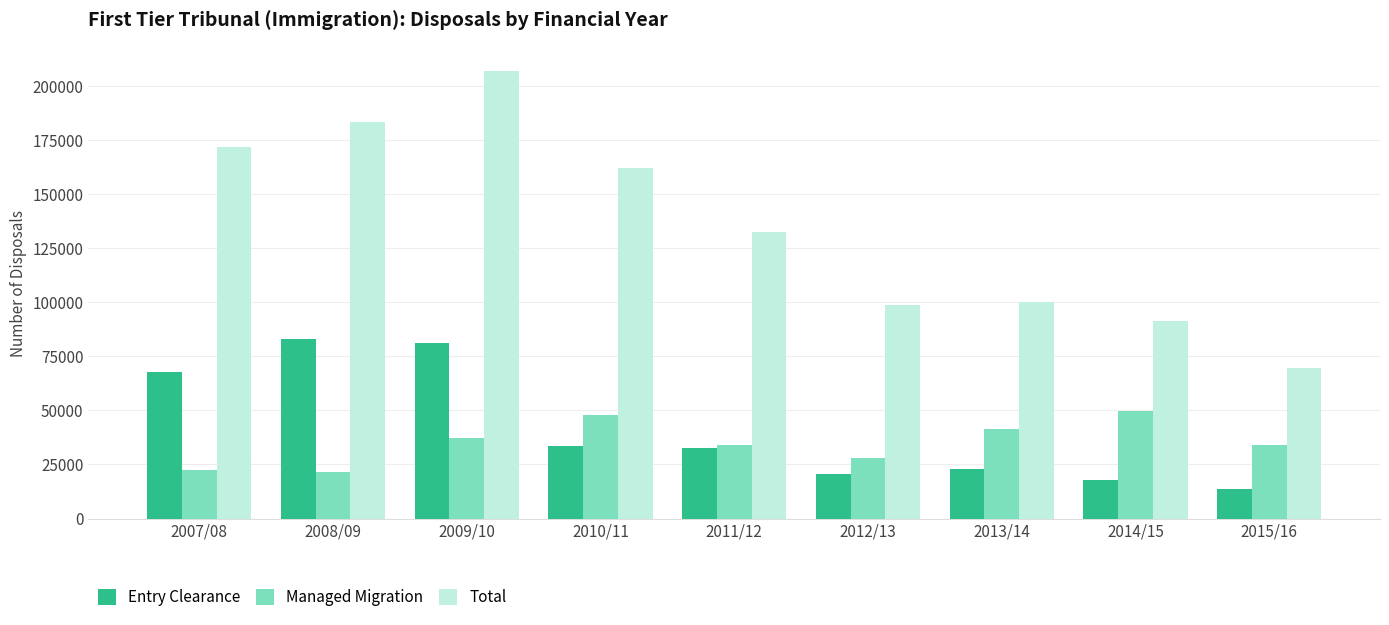

At 2010/11, list the series in order from largest to smallest.

Total, Managed Migration, Entry Clearance